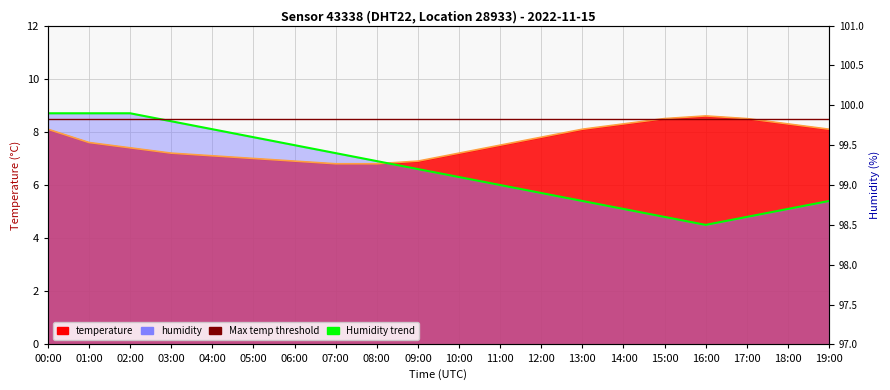

At how many categories does at least one series exceed 4?

20